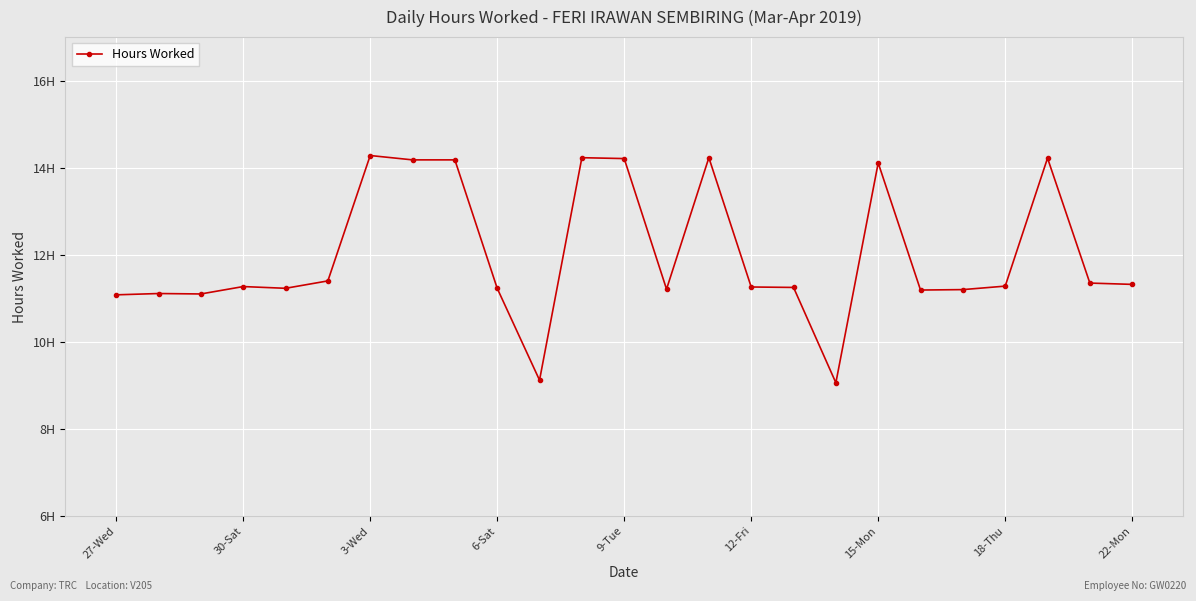

What is the sum of all values?

300.3